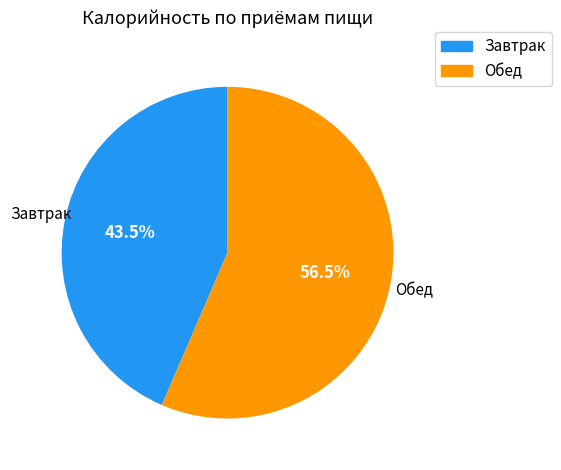

How many slices are in this pie chart?

2